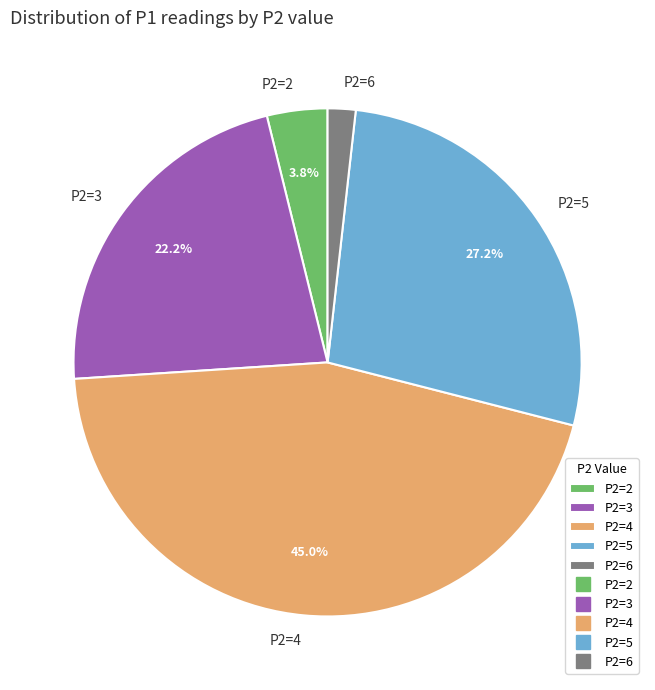

Combined, do P2=4 and P2=3 account for over 50%?

Yes